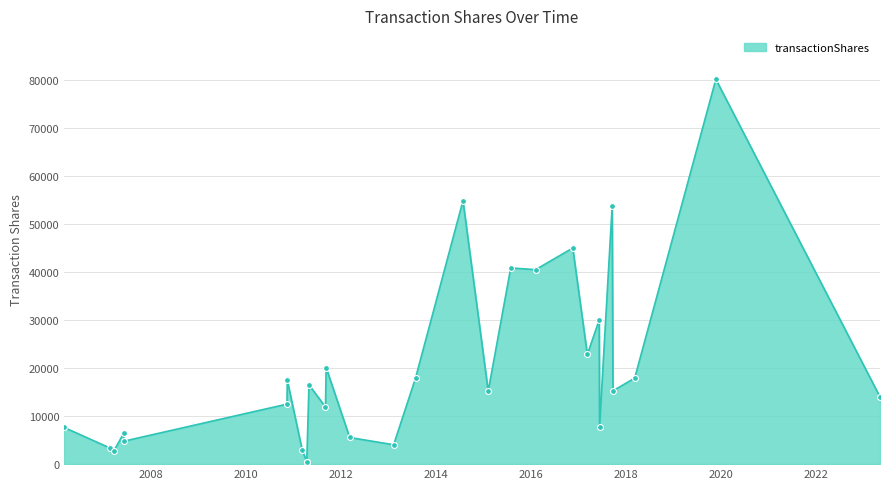

What is the ratio of the value at 2014-07-25 to the value at 2017-06-06?

1.8